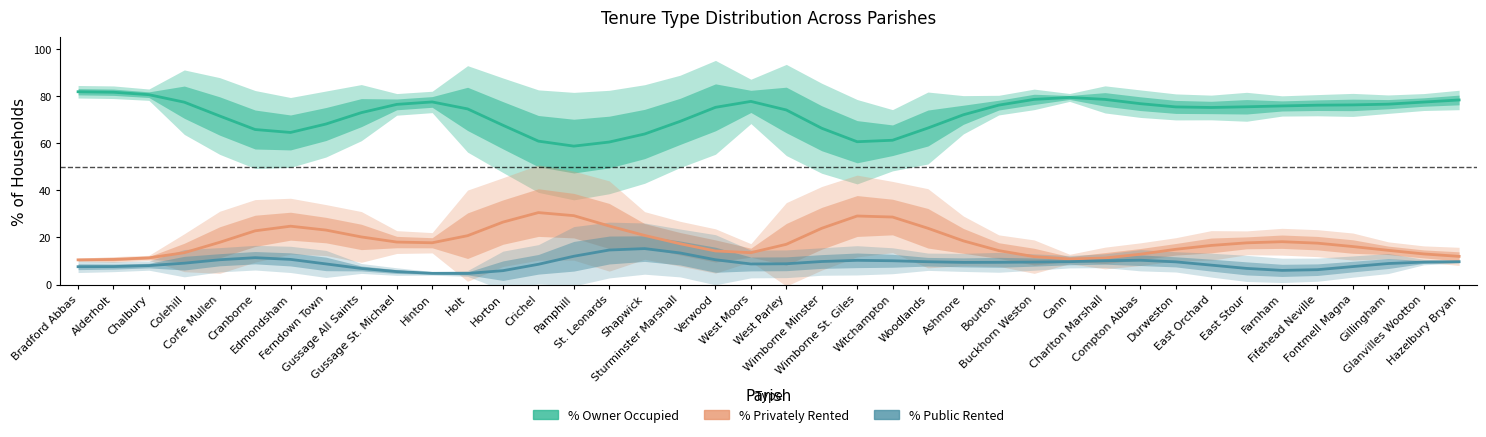

Is it true that % Owner Occupied equals 75.5 at East Stour?

True